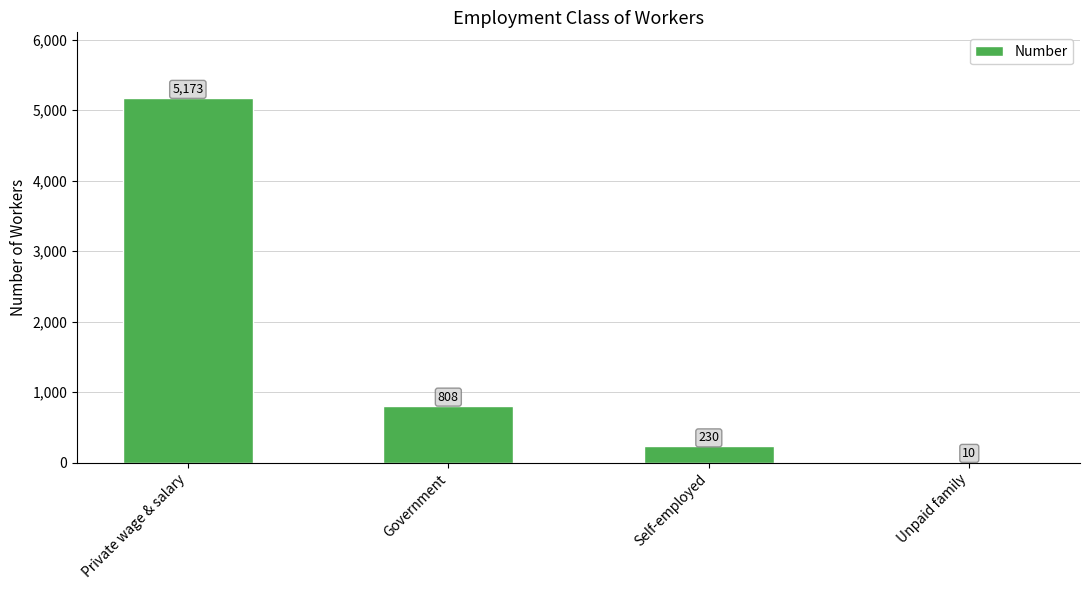

Between Private wage & salary and Self-employed, which is larger?

Private wage & salary